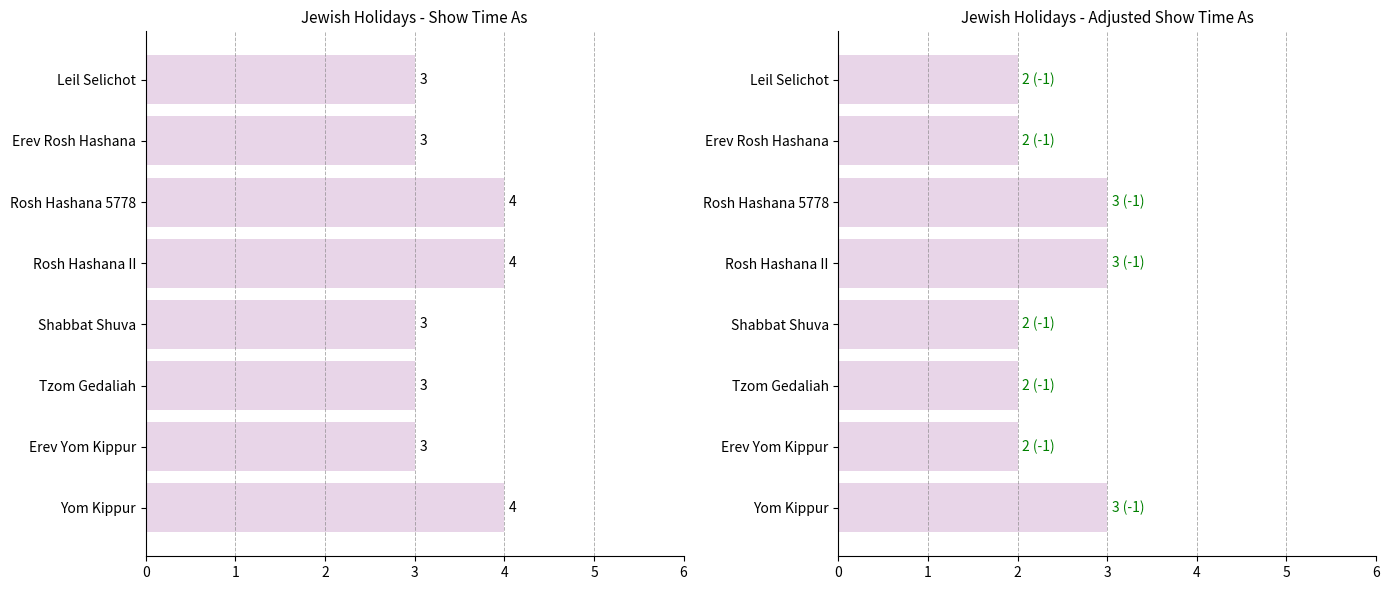

What is the spread (max minus min) of values at Rosh Hashana II?

1